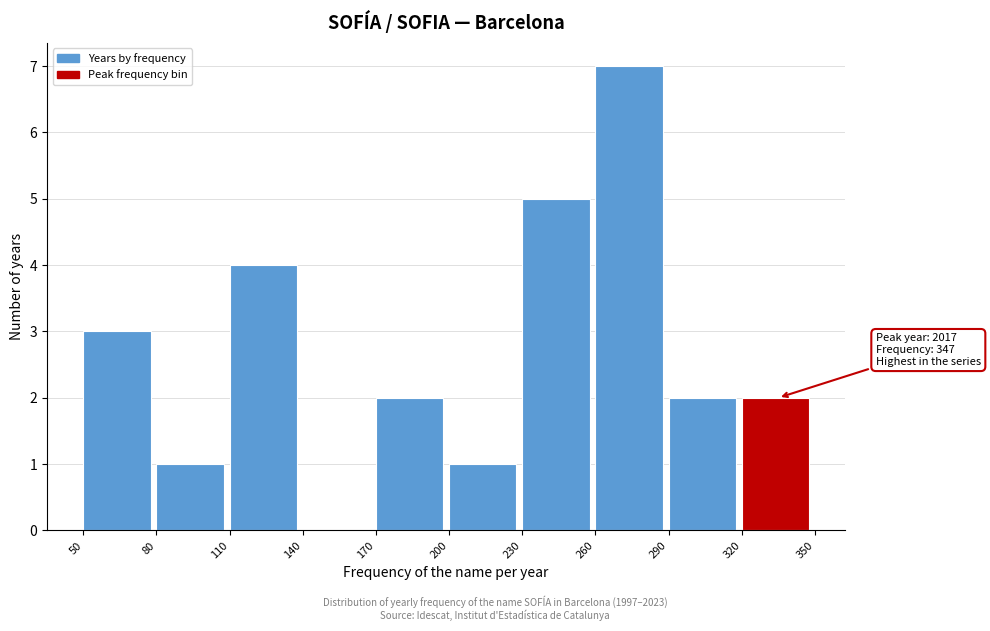

Over which range of the x-axis is the bar tallest?

260 to 290